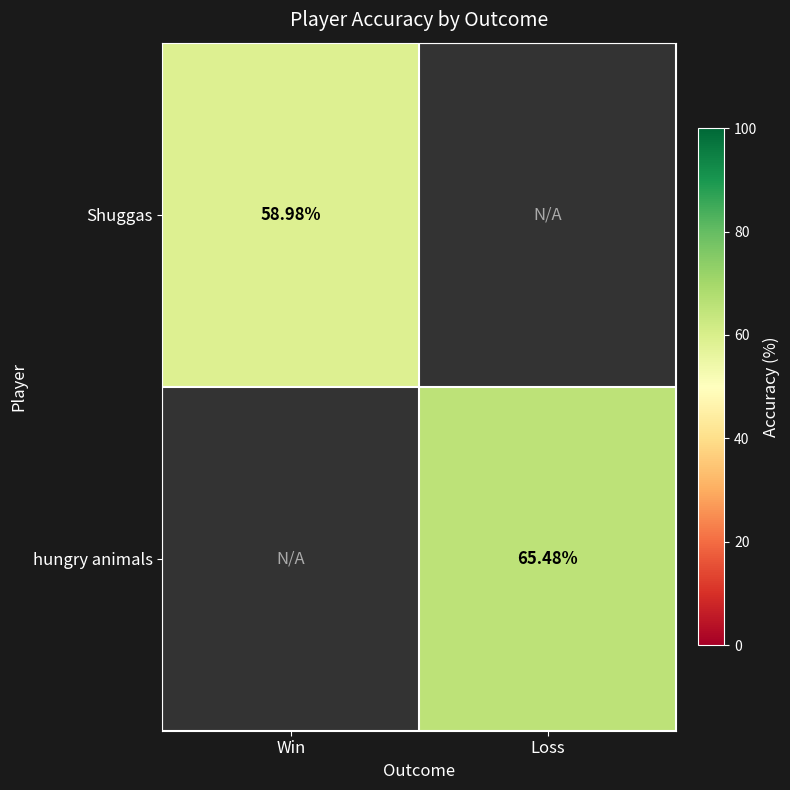

What is the greatest value displayed?

65.5